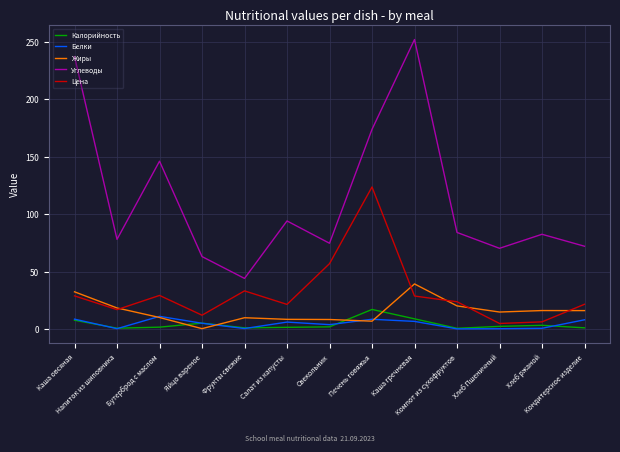

Which series has the largest range (max minus min)?

Углеводы